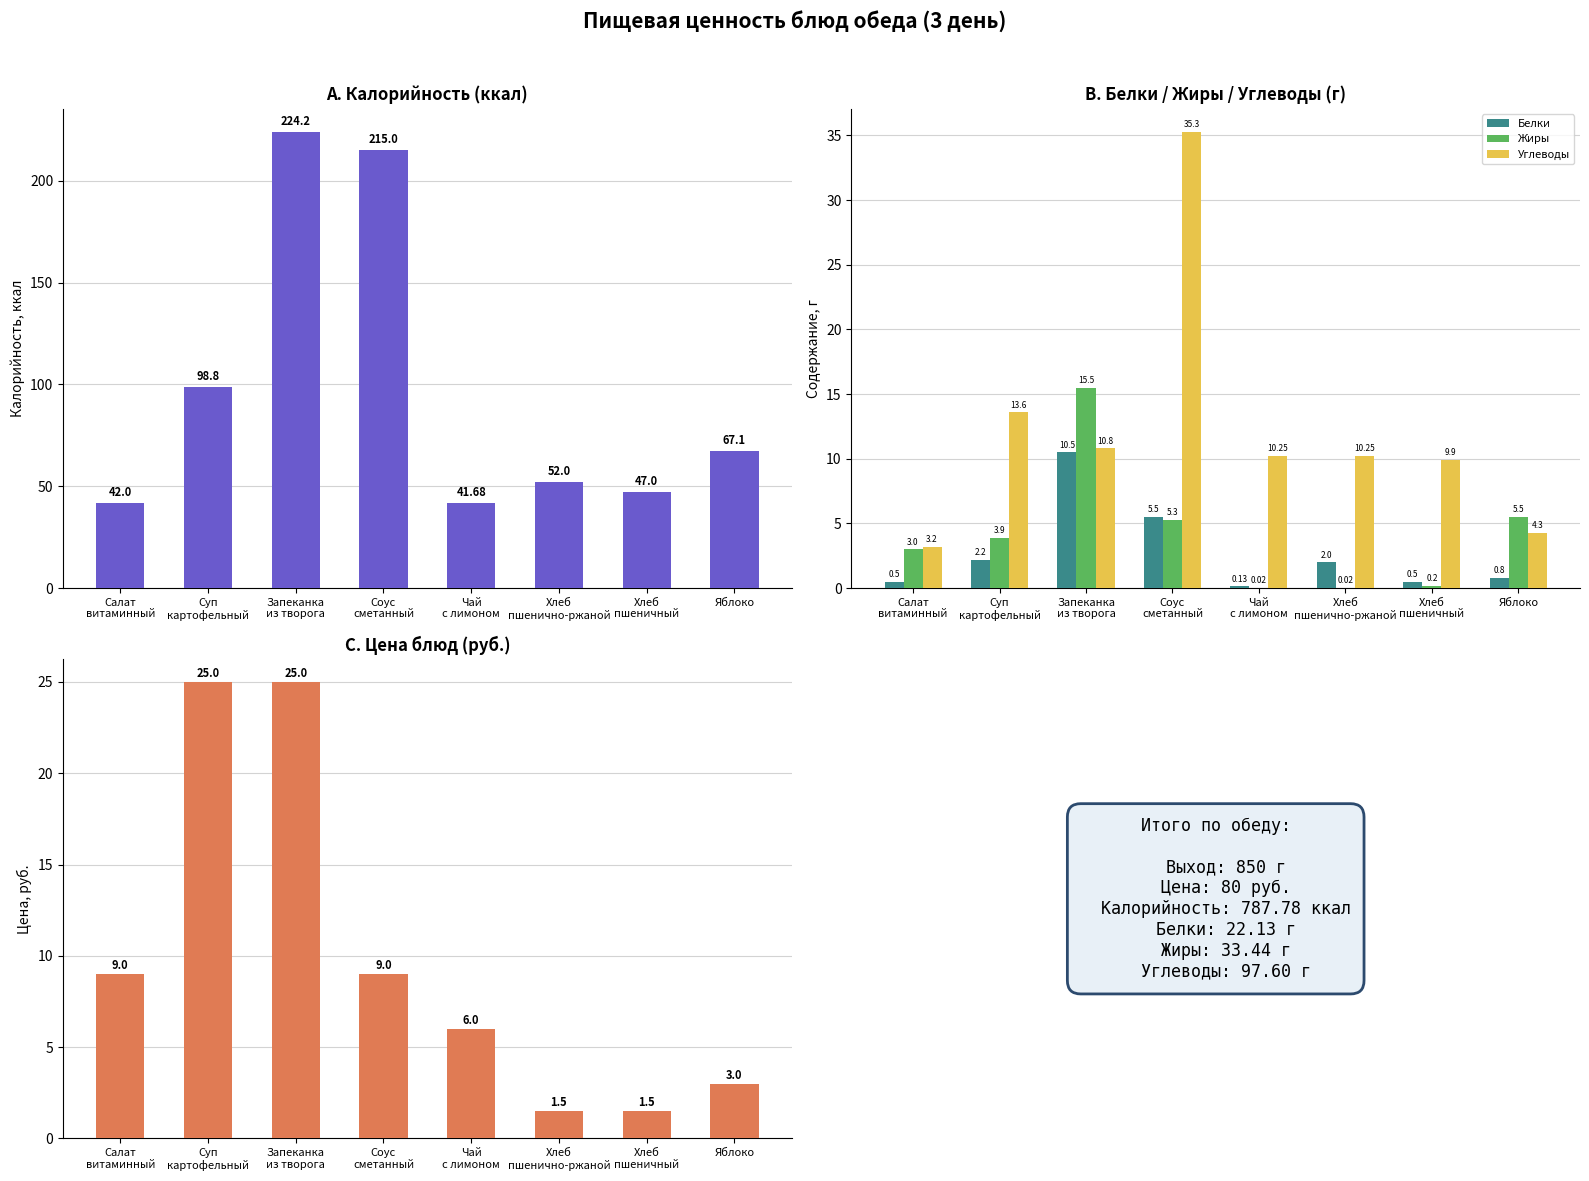

What are all the series names shown in the legend?

Калорийность, Белки, Жиры, Углеводы, Цена